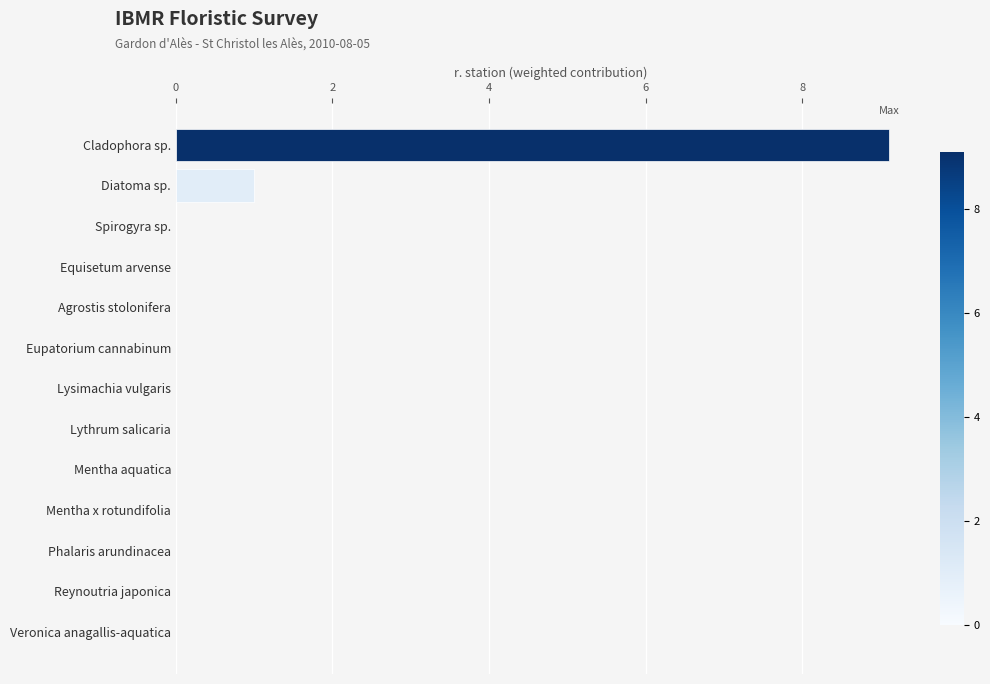

Where is the data nearest to the value 4?

Diatoma sp.